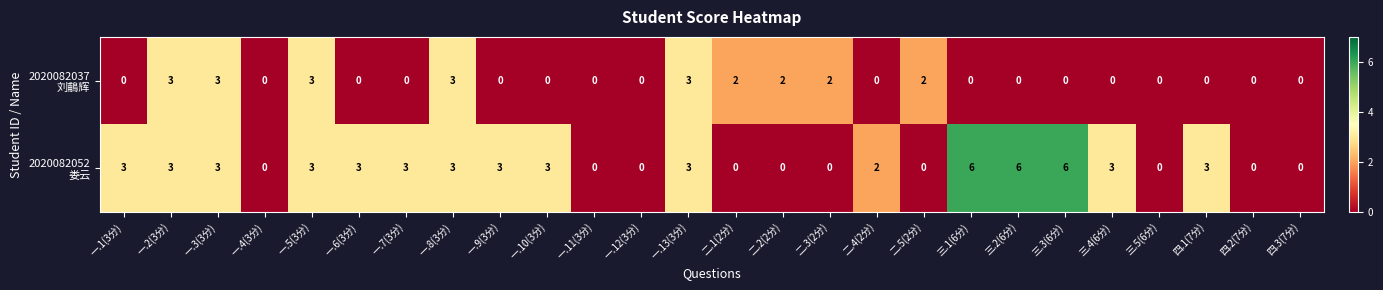

At how many categories does at least one series exceed 4?

3